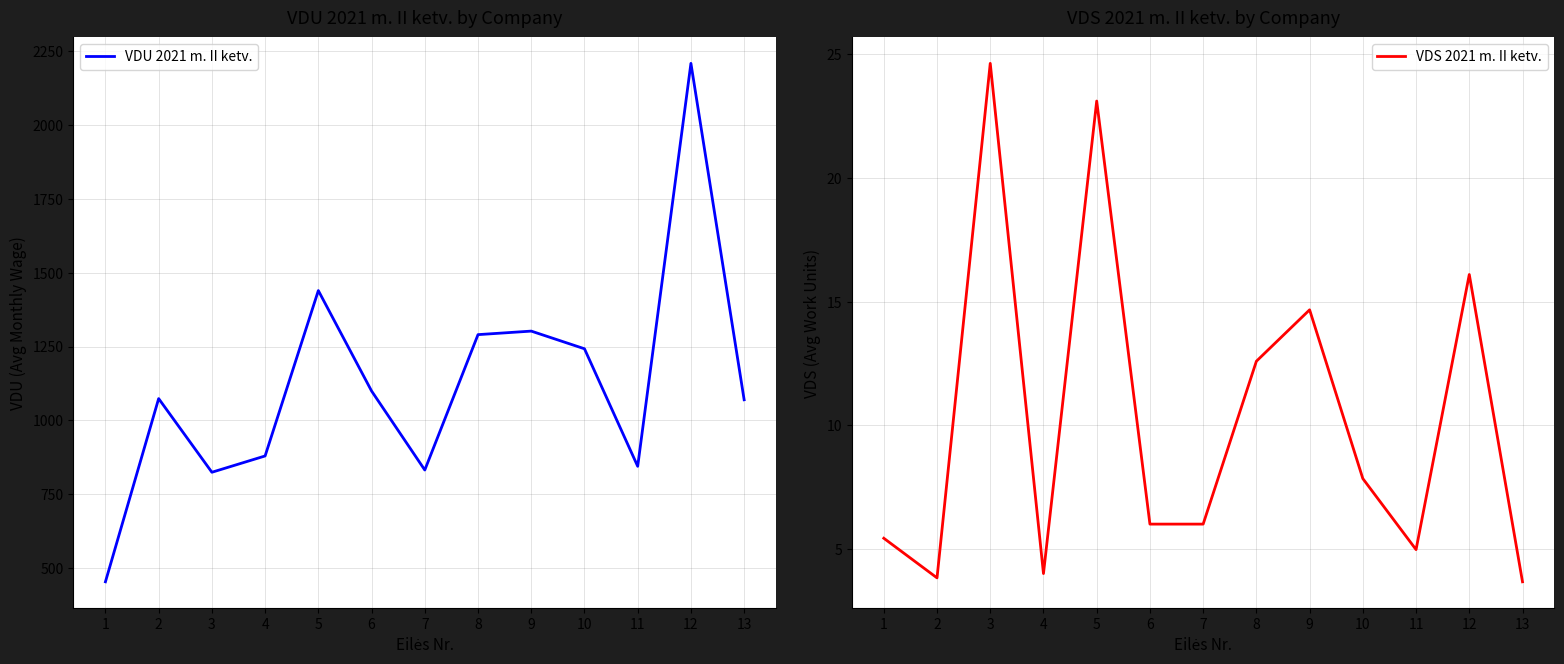

What is the maximum value for VDU 2021 m. II ketv.?

2208.3